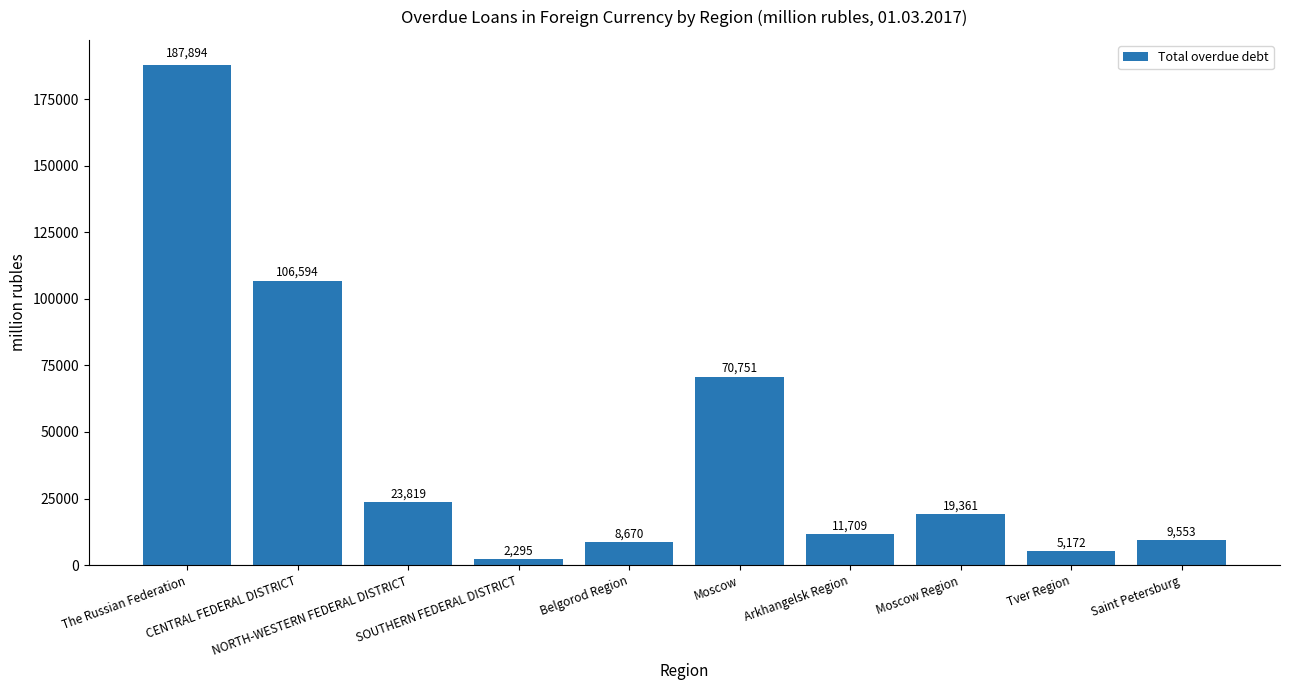

Rank the categories by value from highest to lowest.

The Russian Federation, CENTRAL FEDERAL DISTRICT, Moscow, NORTH-WESTERN FEDERAL DISTRICT, Moscow Region, Arkhangelsk Region, Saint Petersburg, Belgorod Region, Tver Region, SOUTHERN FEDERAL DISTRICT